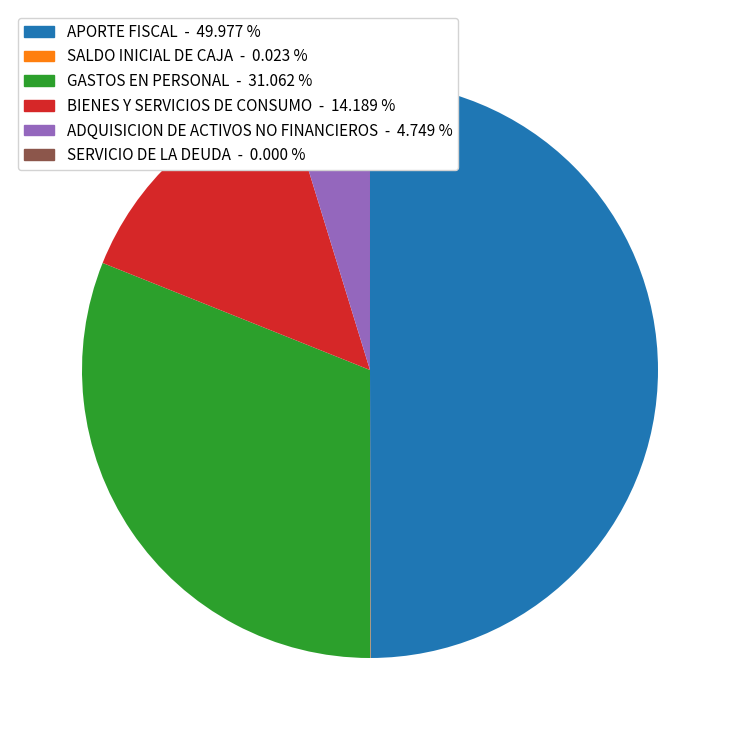

Does GASTOS EN PERSONAL represent more than half of the total?

No